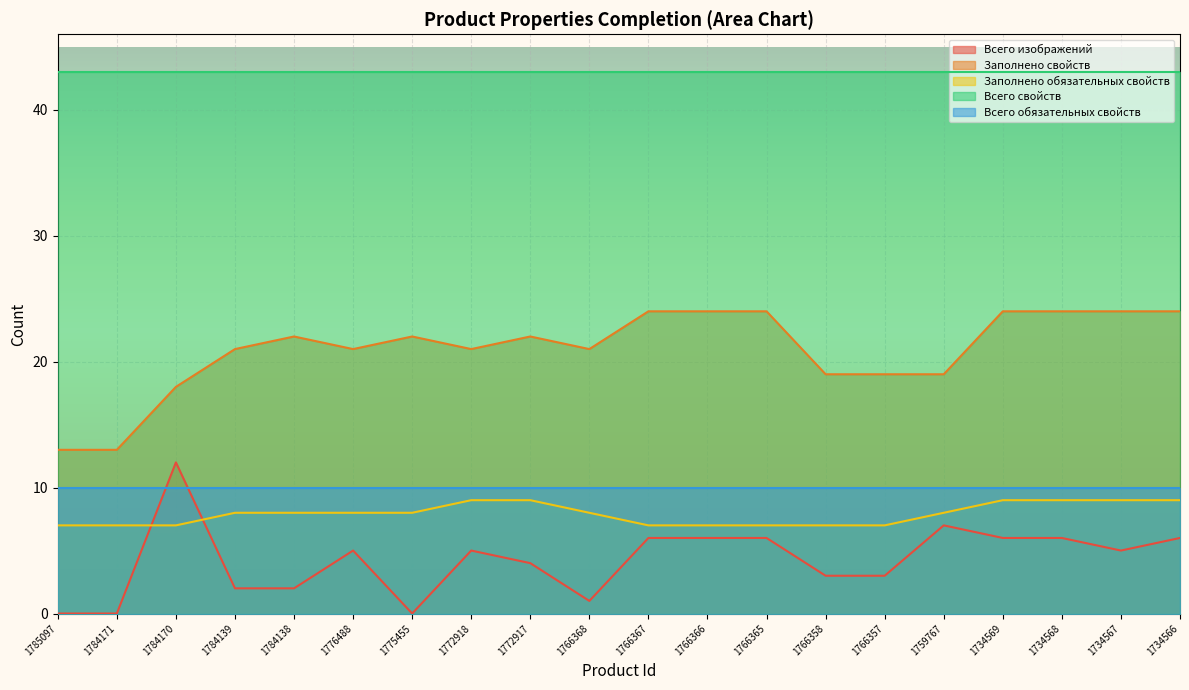

What is the value of the Заполнено свойств point at the 15th from the left?

19